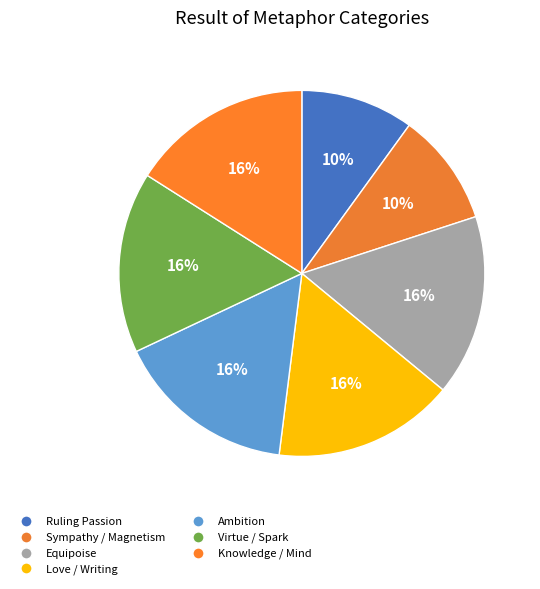

True or false: Knowledge / Mind accounts for 8% of the total.

False